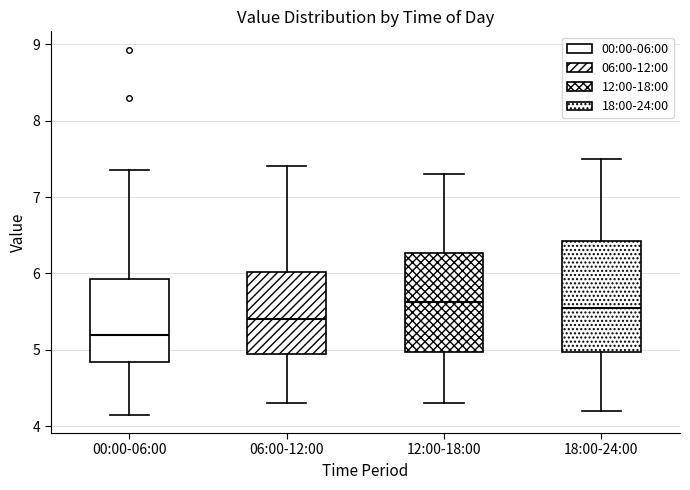

Where does the upper whisker of the box for 06:00-12:00 end on the y-axis? The values are not printed on the chart, so give them approximately, as read against the axis.

7.4